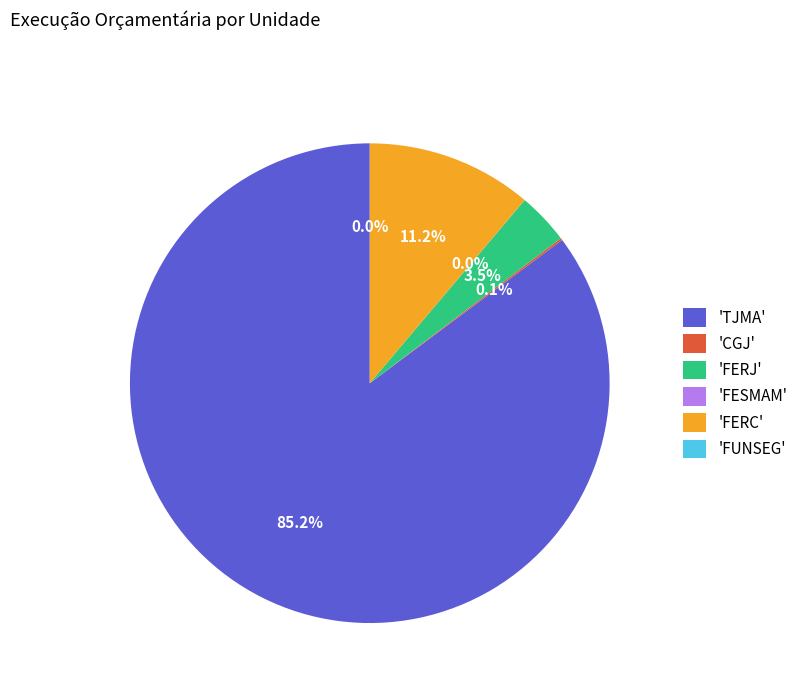

How much of the chart is everything except 'TJMA'?

14.8%